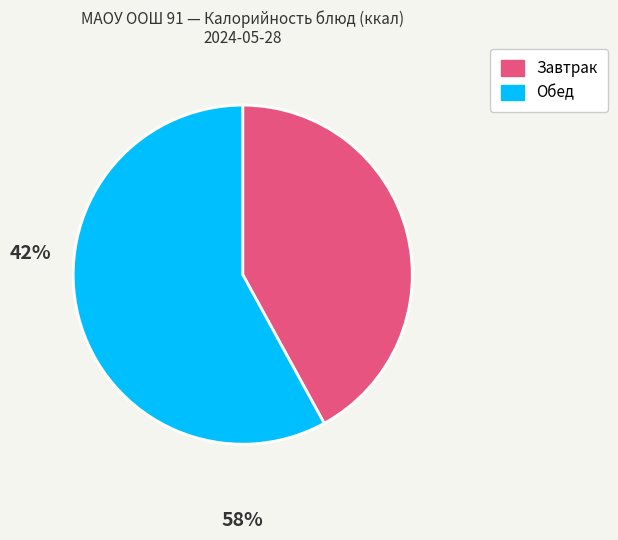

Is there a majority slice in this chart?

Yes